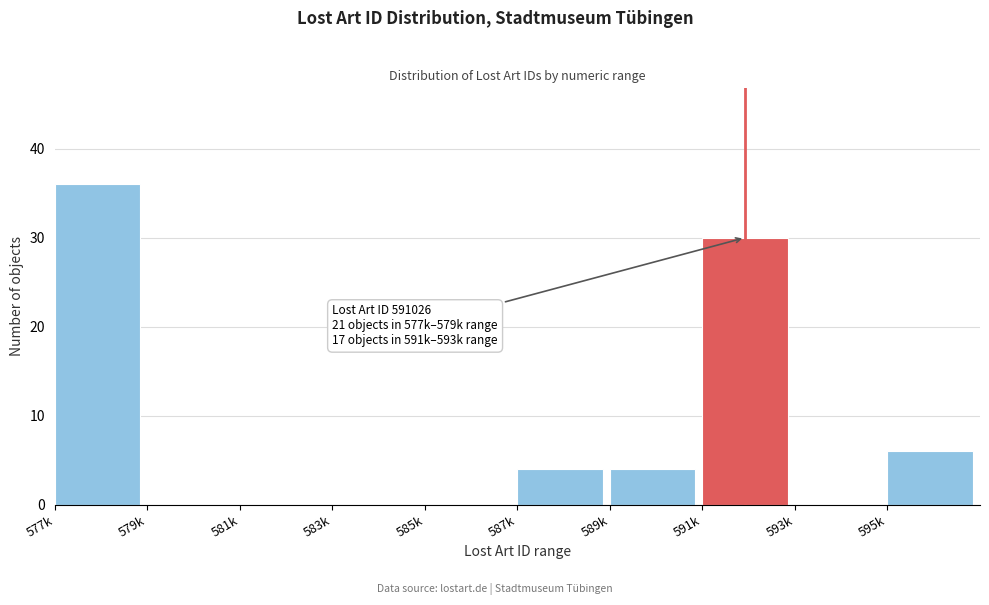

Reading left to right, extract all data points from this chart.

577k=36	579k=0	581k=0	583k=0	585k=0	587k=4	589k=4	591k=30	593k=0	595k=6